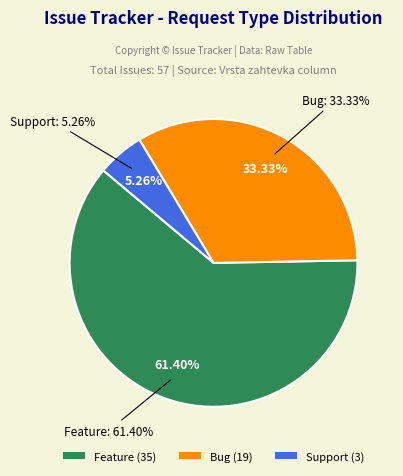

What is the majority slice?

Feature